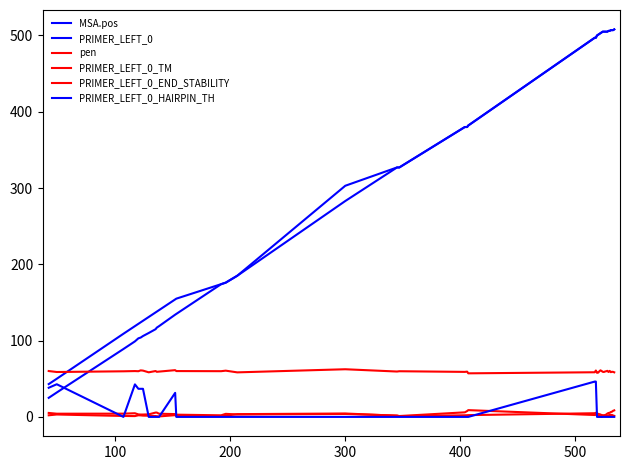

Is this an area chart (filled region under the line)?

No